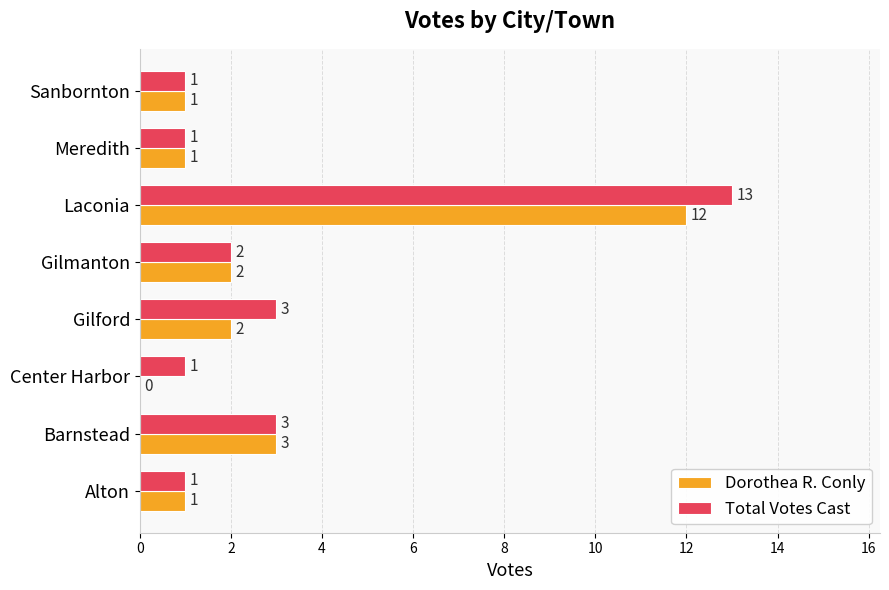

Where is Dorothea R. Conly nearest to the value 6?

Barnstead